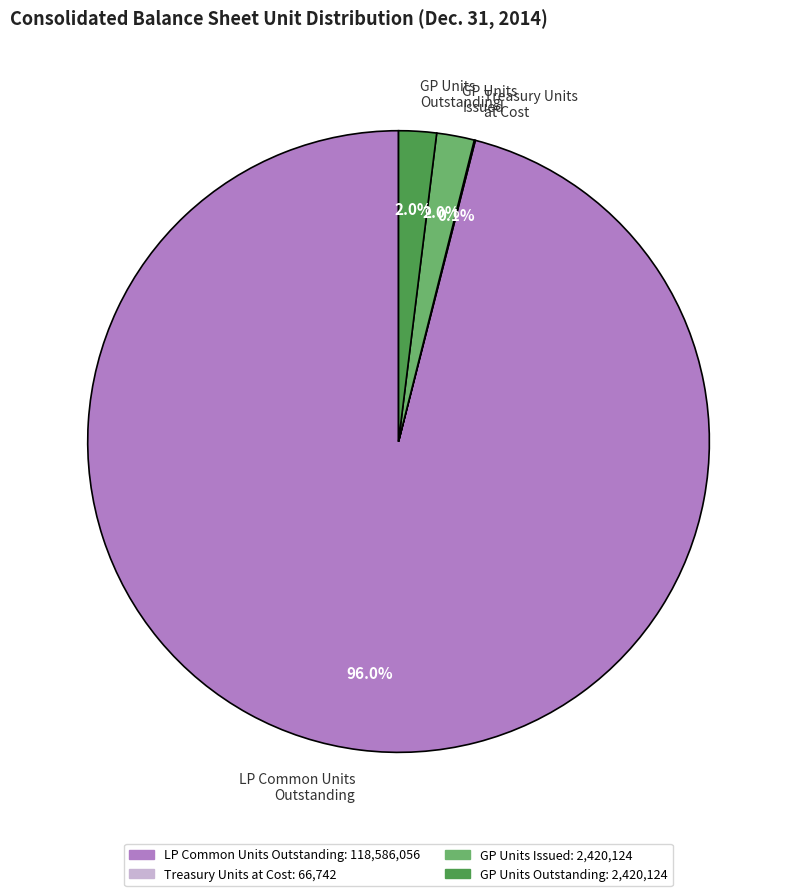

What percentage is NOT represented by GP Units Outstanding?

98.0%